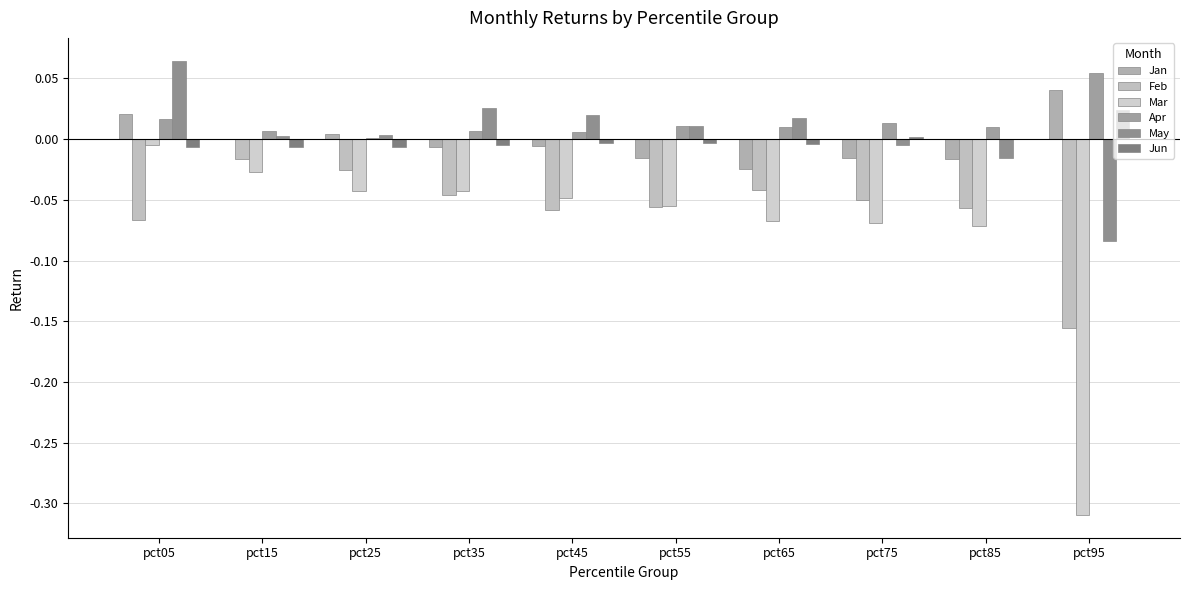

What is the spread (max minus min) of values at pct95?

0.4